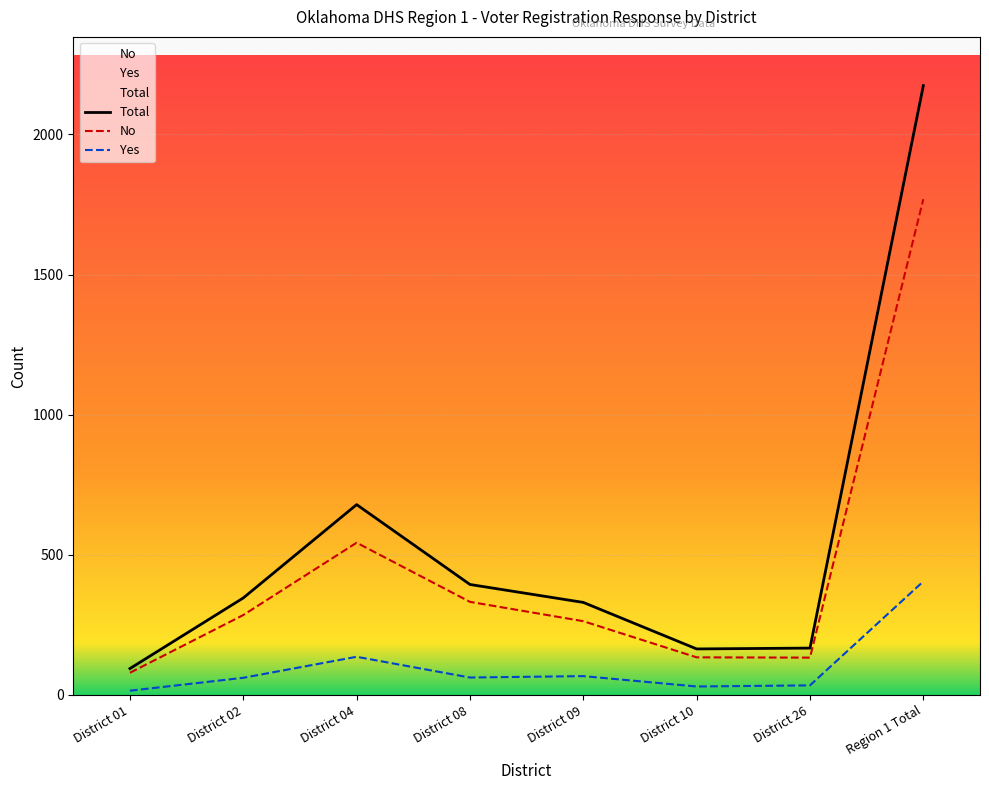

What is the difference between the No values at District 08 and District 01?

253